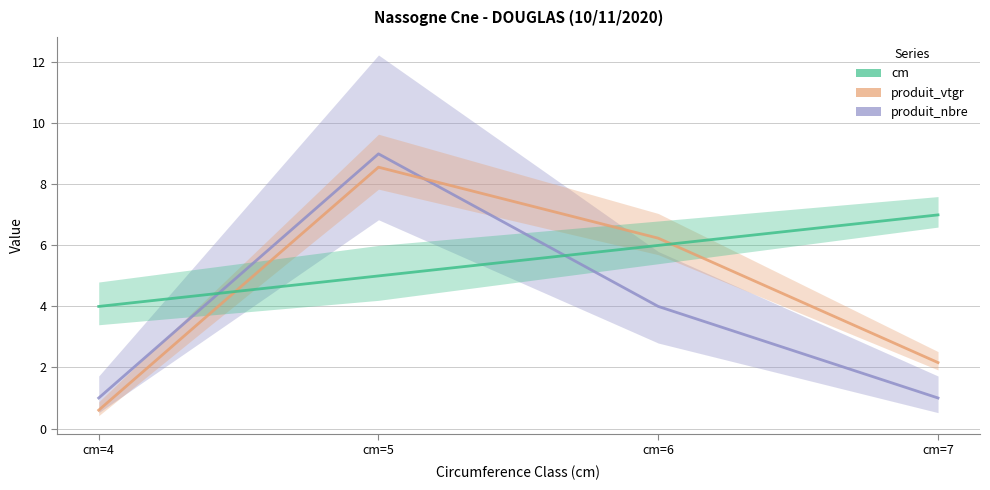

How many intersections are there between cm and produit_vtgr?

2